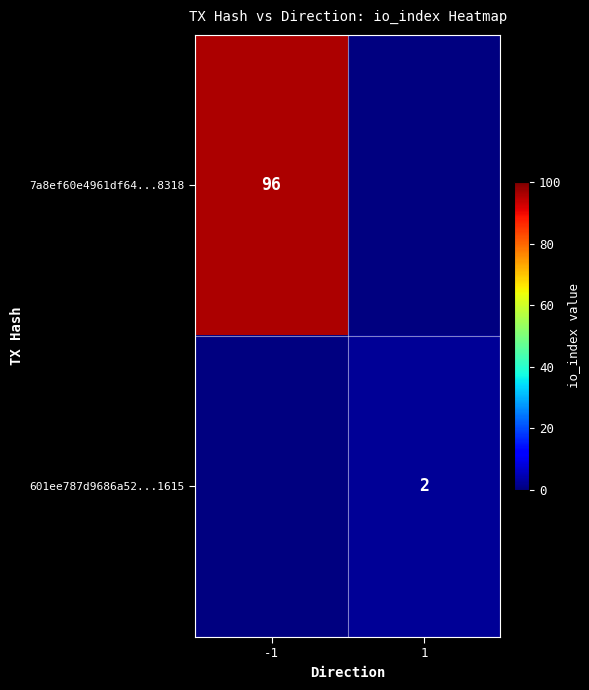

True or false: 601ee787d9686a52...1615 has a value of 2 at 1.

True